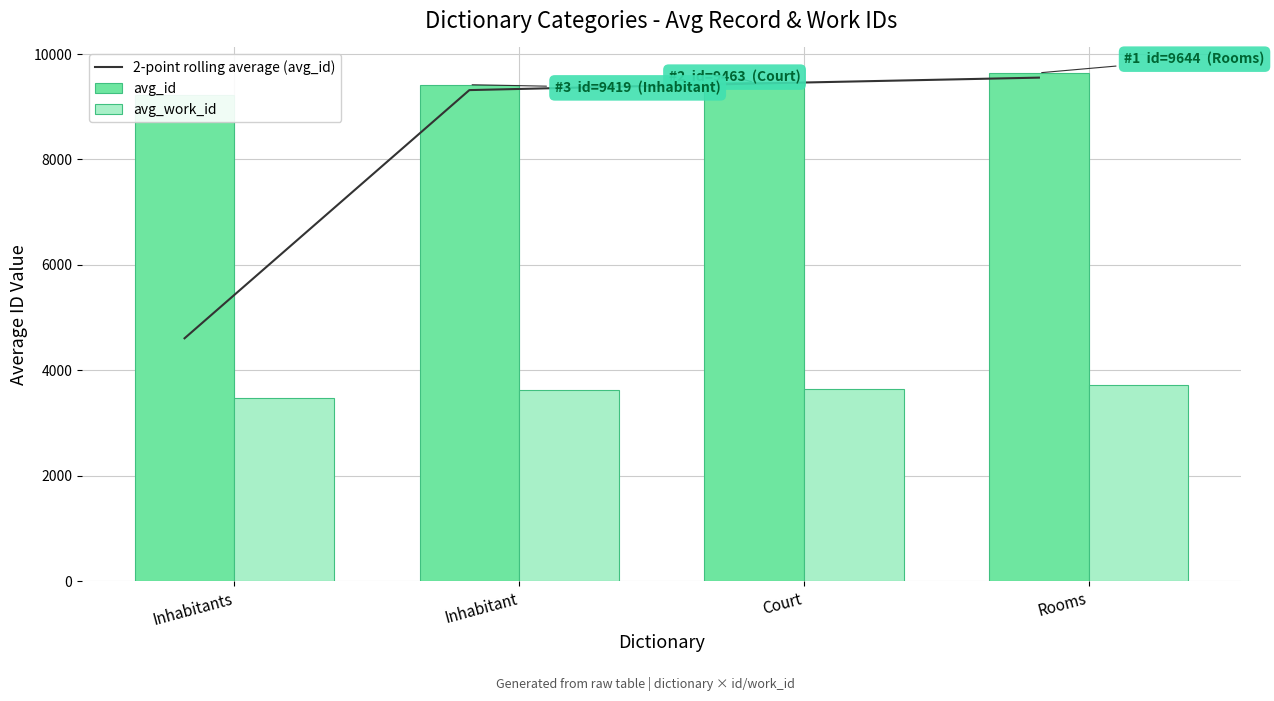

List the labels in order of avg_id value, largest first.

Rooms, Court, Inhabitant, Inhabitants